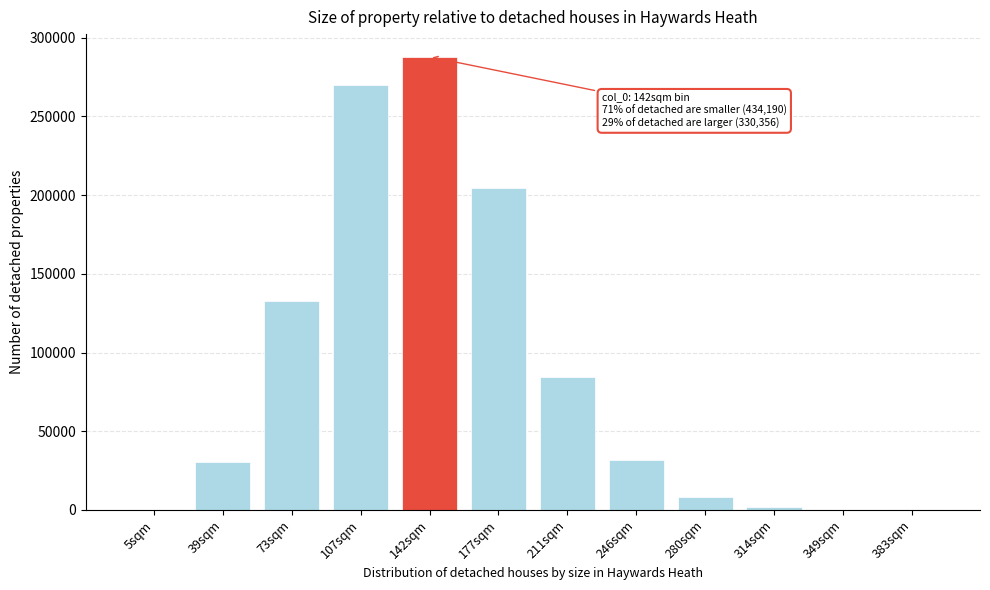

Is it true that the value at 177sqm is 302889?

False